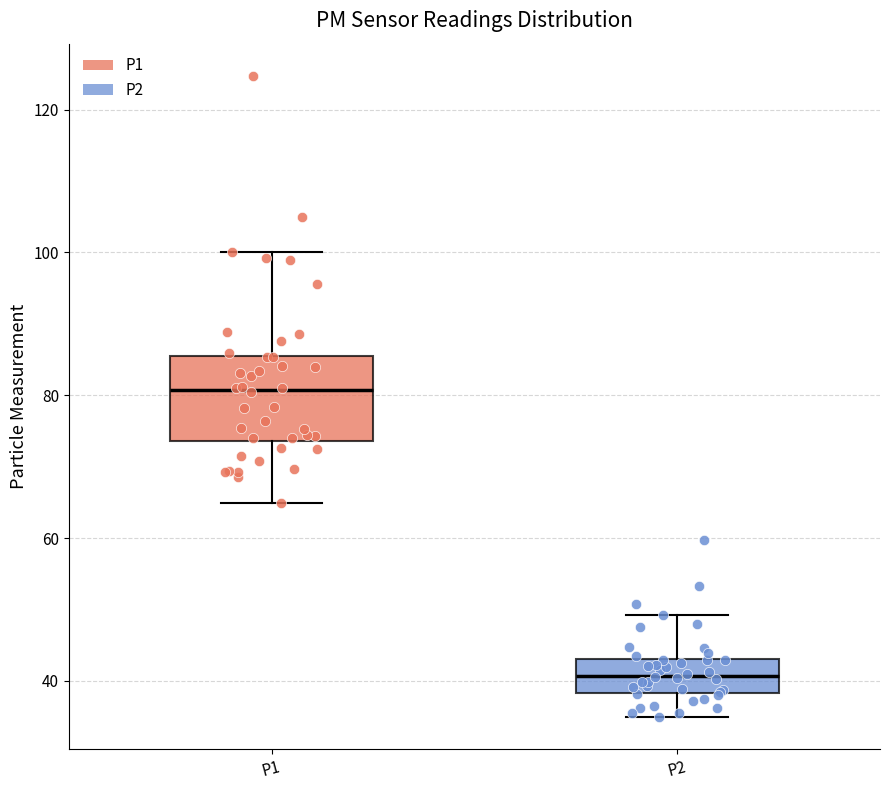

Where is the upper edge of the box for P2 on the y-axis? The values are not printed on the chart, so give them approximately, as read against the axis.

44